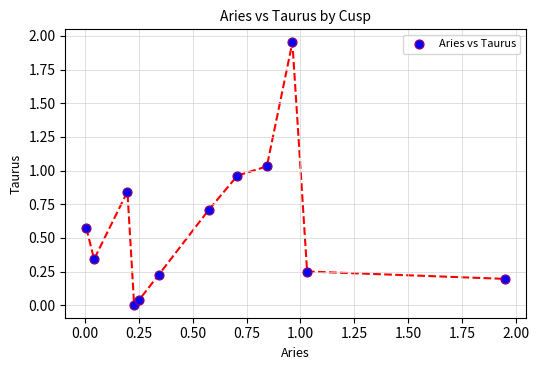

What is the range of X values (max minus min)?

1.9